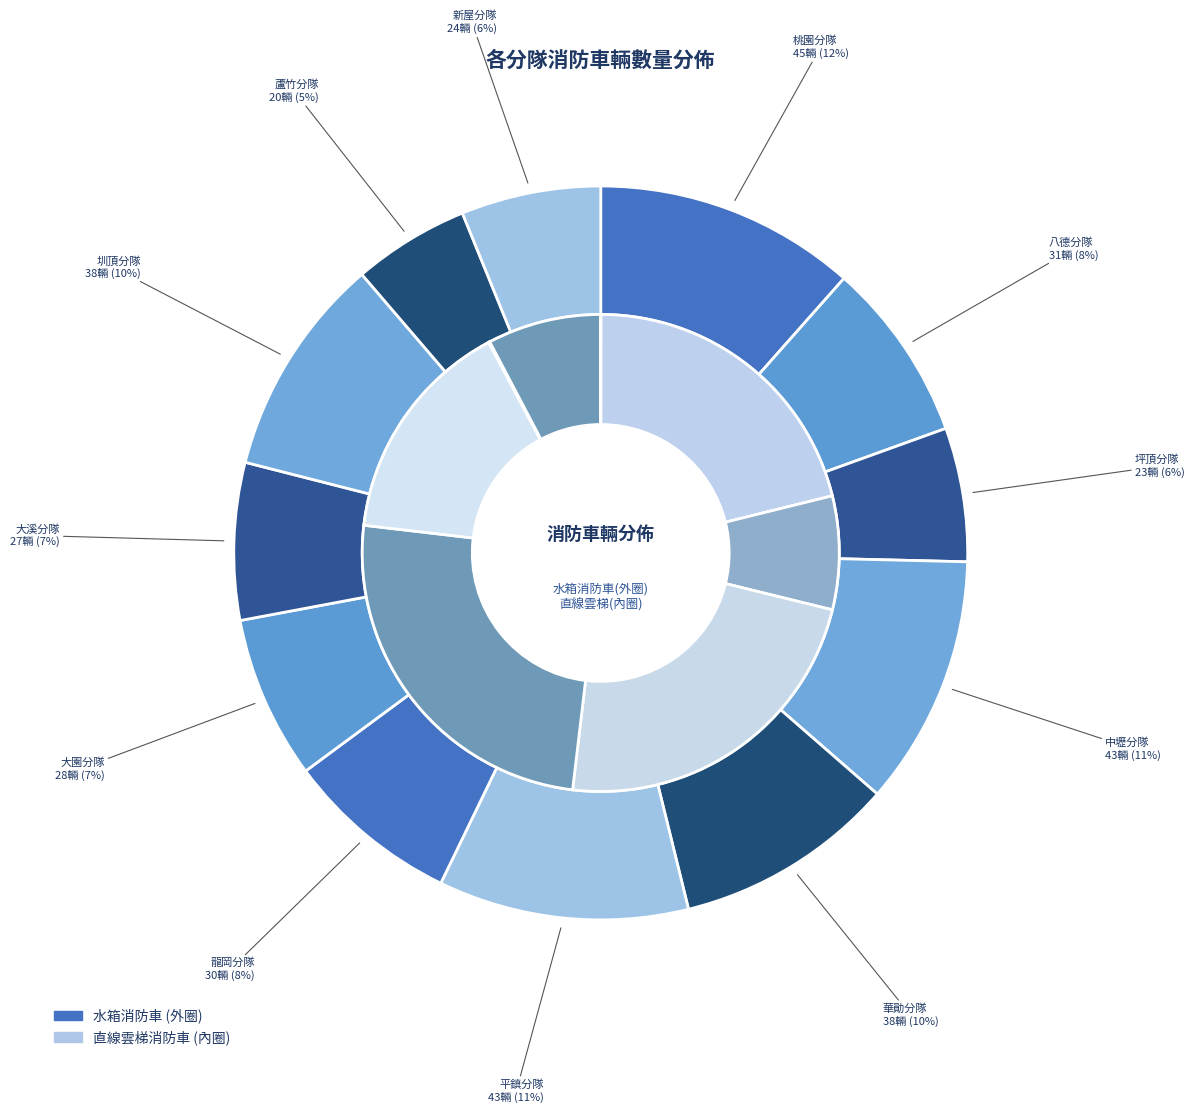

Is 大園分隊 the majority of the pie?

No